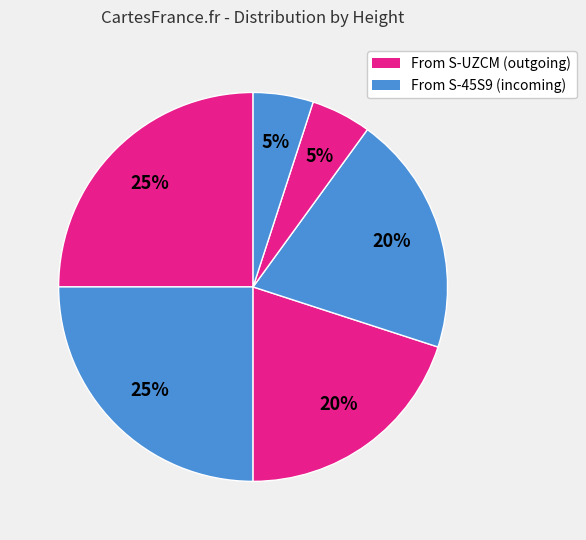

How many segments does this pie chart have?

6